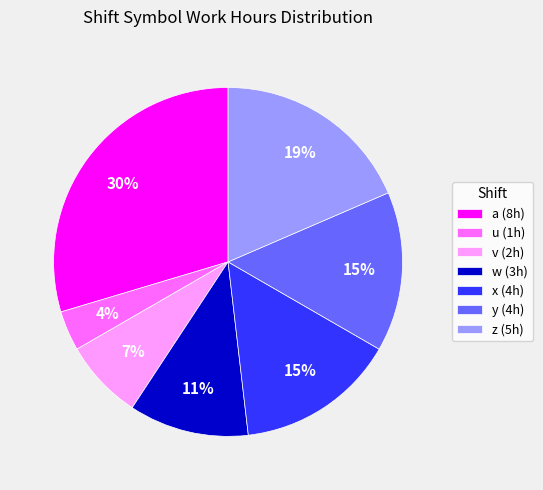

Do w (3h) and v (2h) together represent more than half of the pie?

No